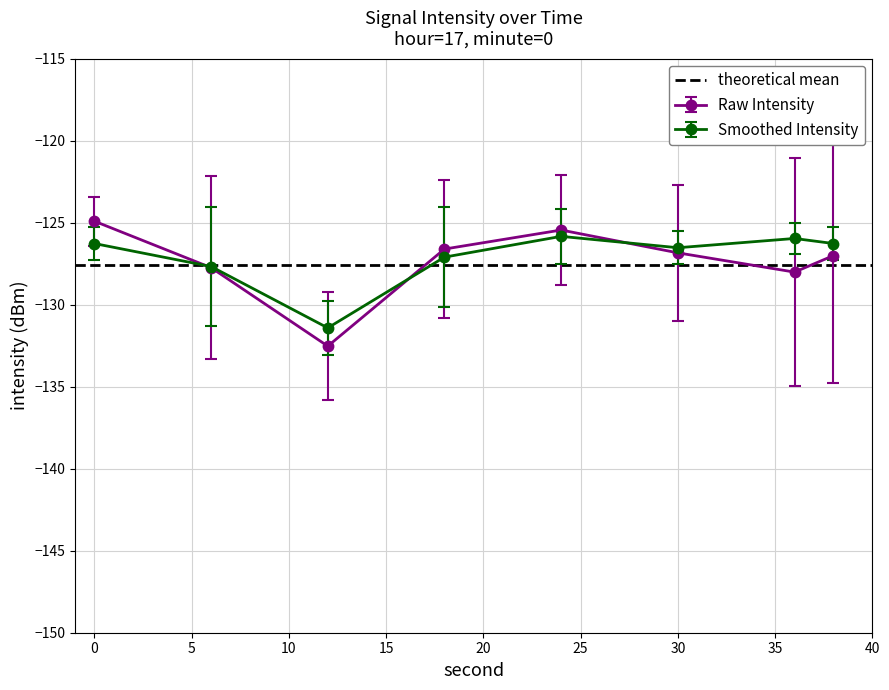

True or false: Raw Intensity has more than 0 points higher than both neighbors.

True